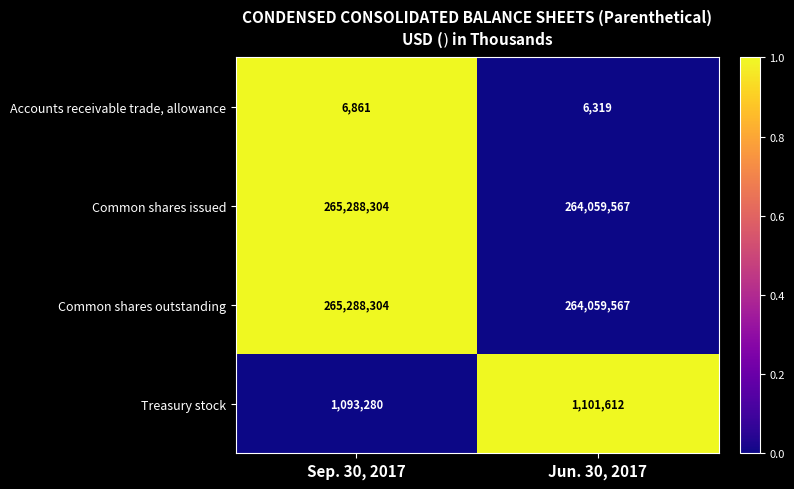

What is the difference between the highest and lowest values at Jun. 30, 2017?

264053248